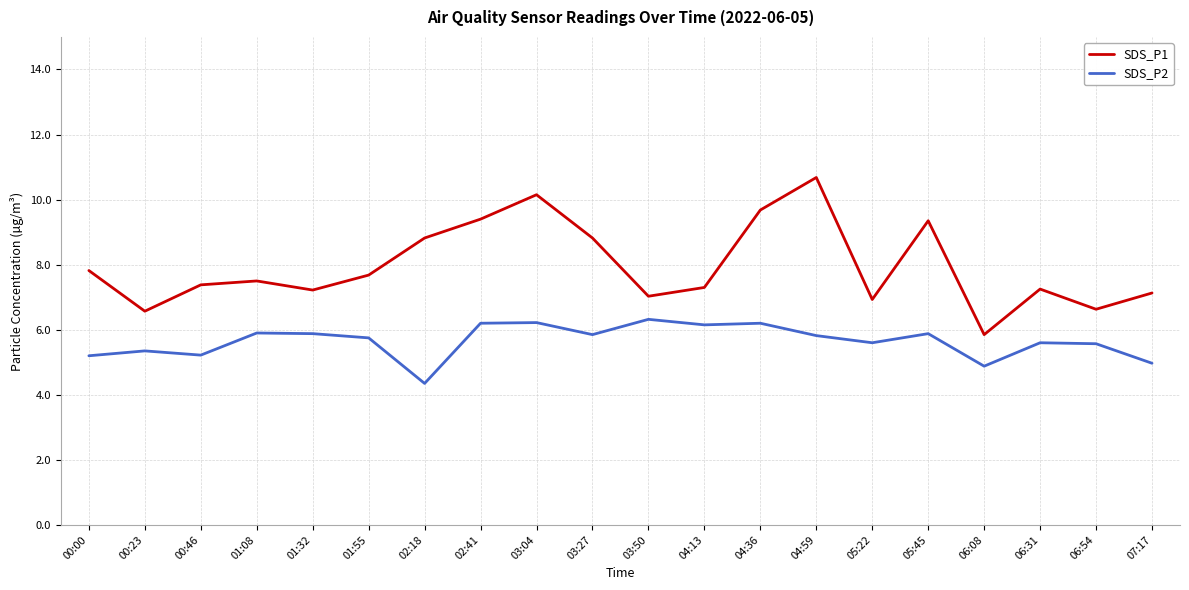

True or false: SDS_P2 has a value of 4.3 at 02:18.

True